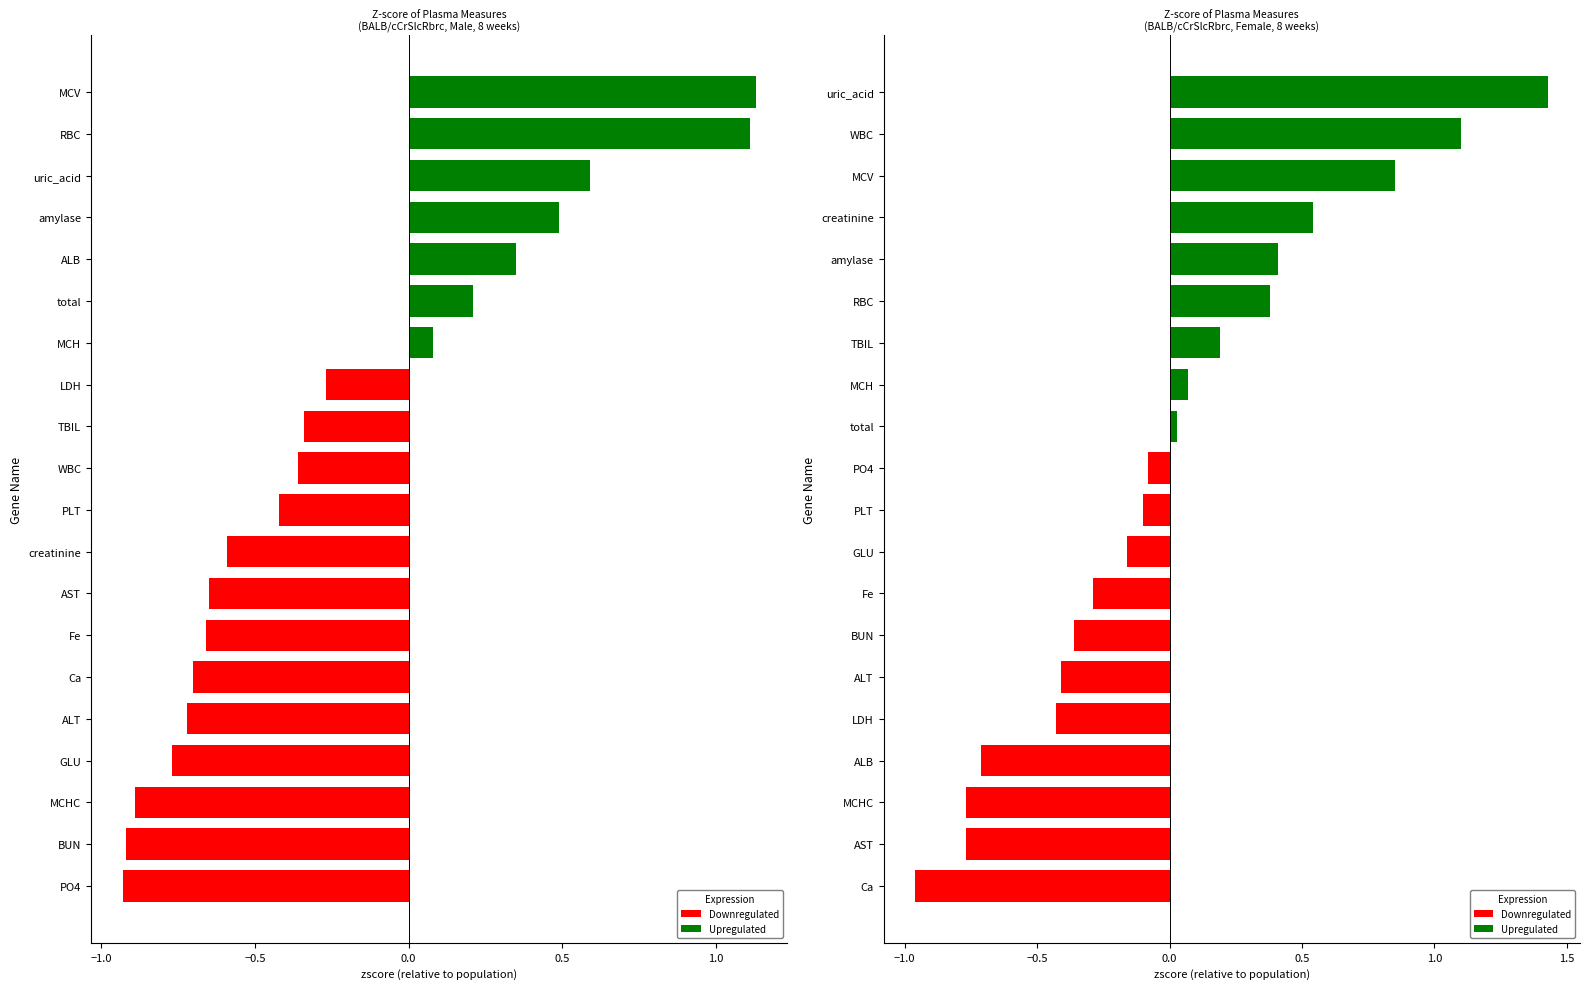

Between −0.5 and 12, which series saw the biggest shift?

female zscore